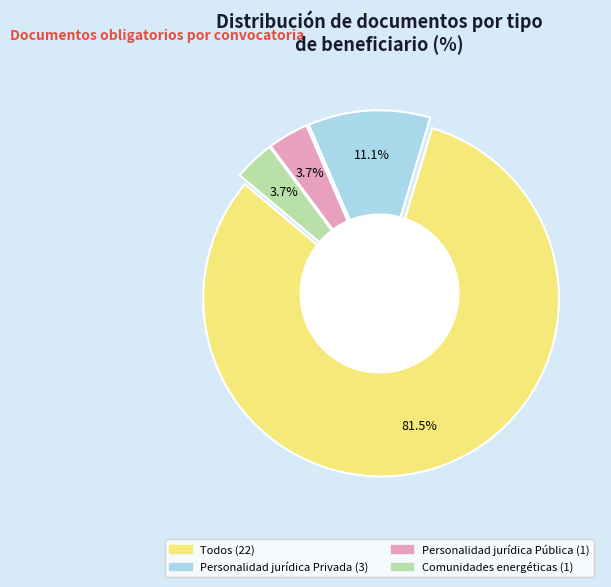

How many segments does this pie chart have?

4